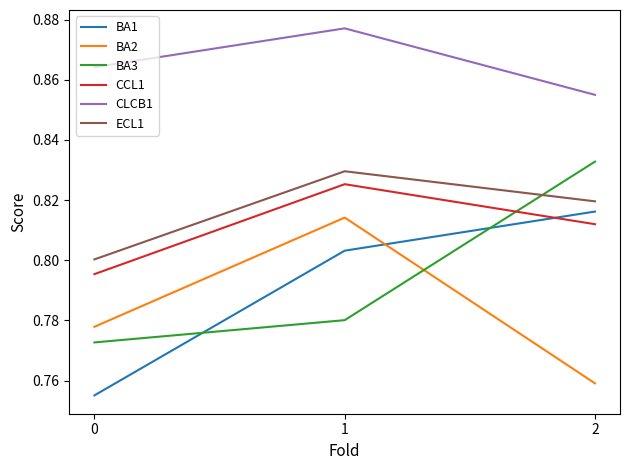

True or false: BA2 has a value of 1.3 at 2.

False